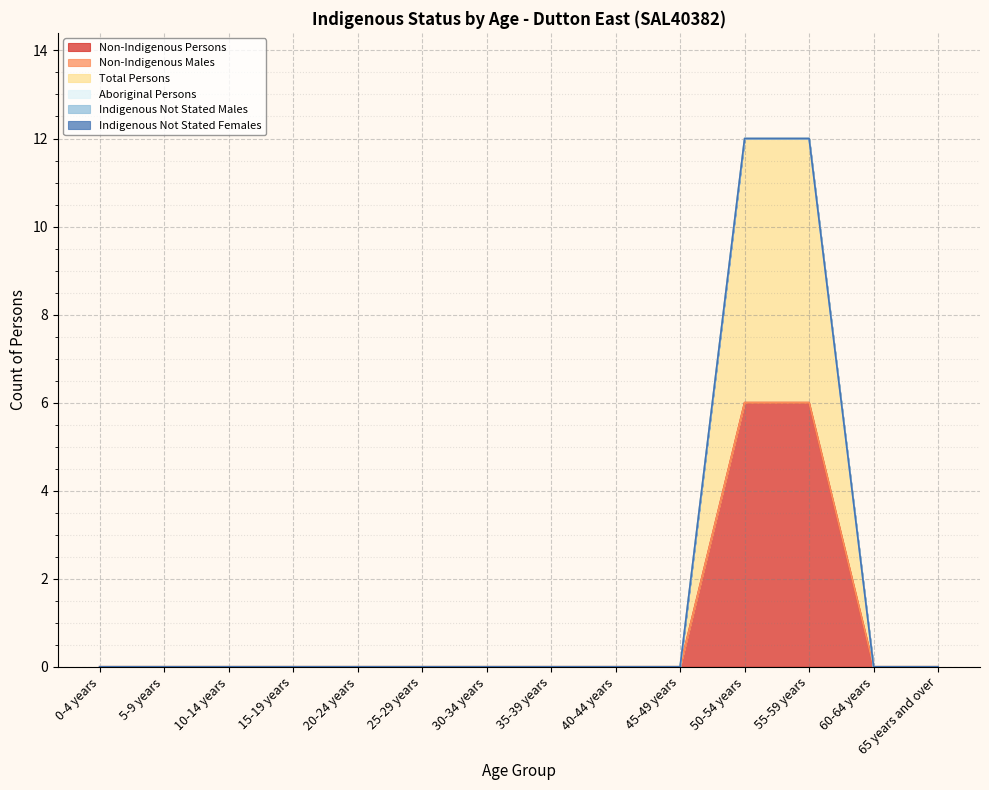

At which category does the chart reach its peak across all series?

50-54 years